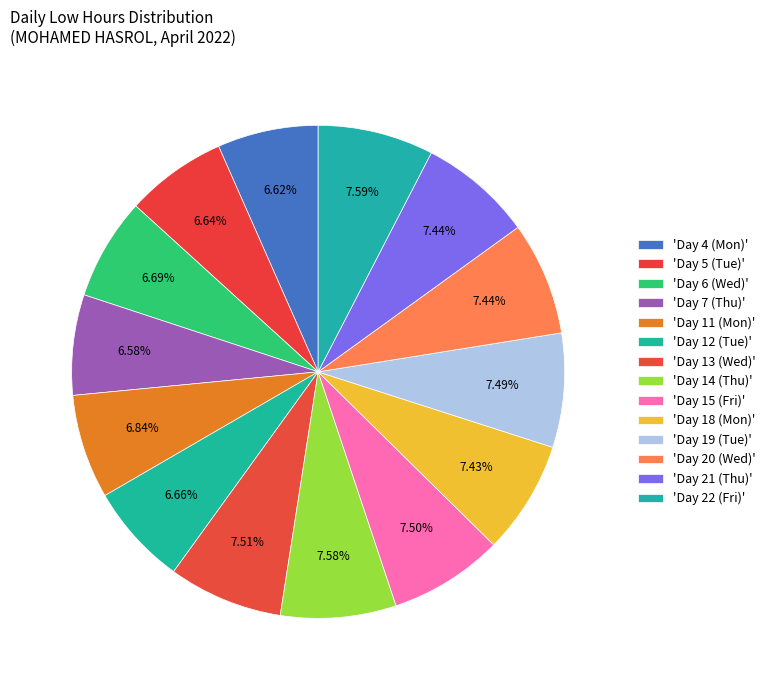

To the nearest percent, what is the average slice percentage?

7%